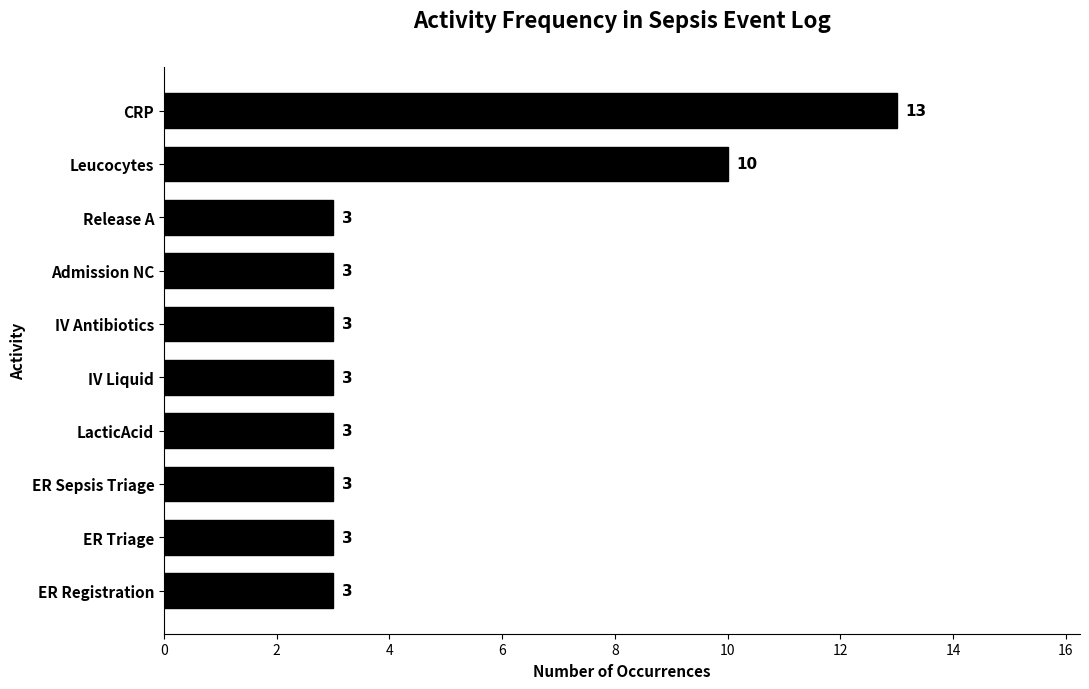

What is the average value?

5